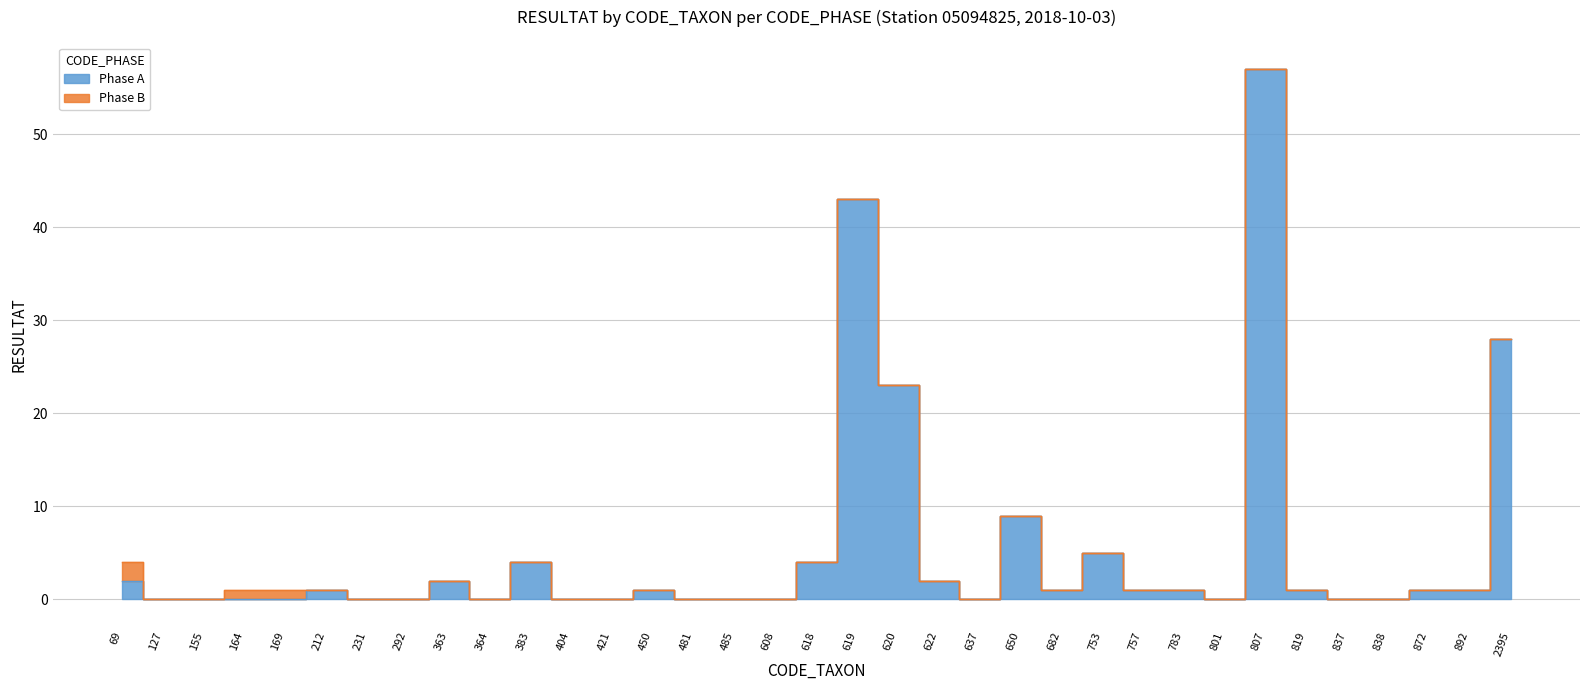

Reading left to right, extract all data points from this chart.

69=2	127=0	155=0	164=0	169=0	212=1	231=0	292=0	363=2	364=0	383=4	404=0	421=0	450=1	481=0	485=0	608=0	618=4	619=43	620=23	622=2	637=0	650=9	682=1	753=5	757=1	783=1	801=0	807=57	819=1	837=0	838=0	872=1	892=1	2395=28